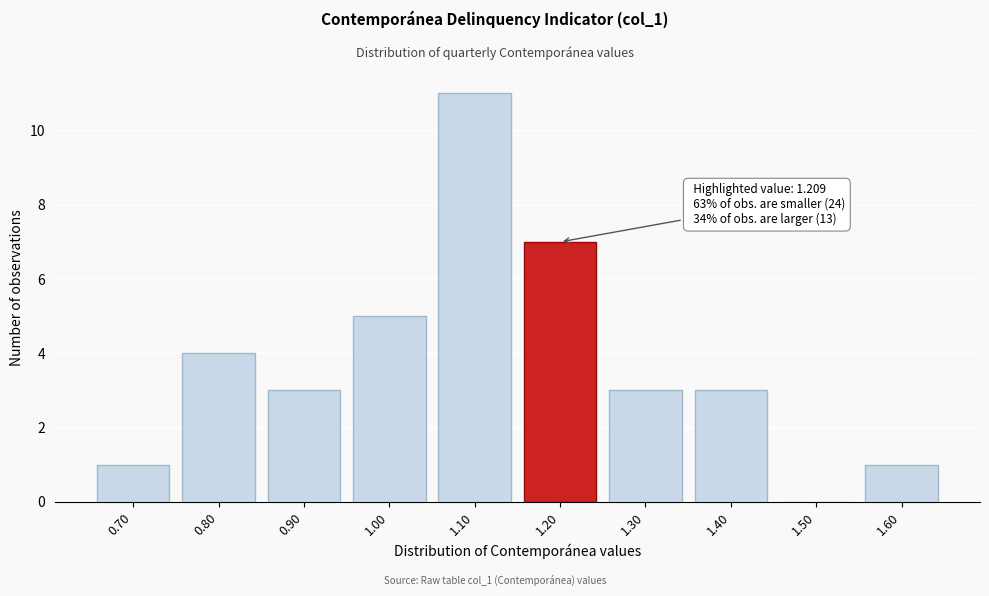

Reading right to left, list all the values displayed in this chart.

1.60=1	1.50=0	1.40=3	1.30=3	1.20=7	1.10=11	1.00=5	0.90=3	0.80=4	0.70=1